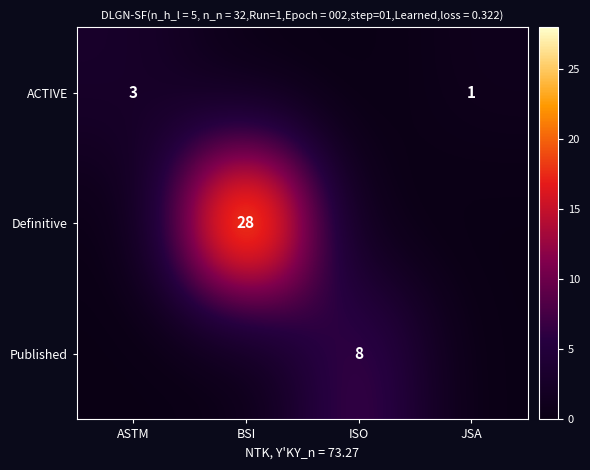

The Definitive series shows 28 at BSI. True or false?

True